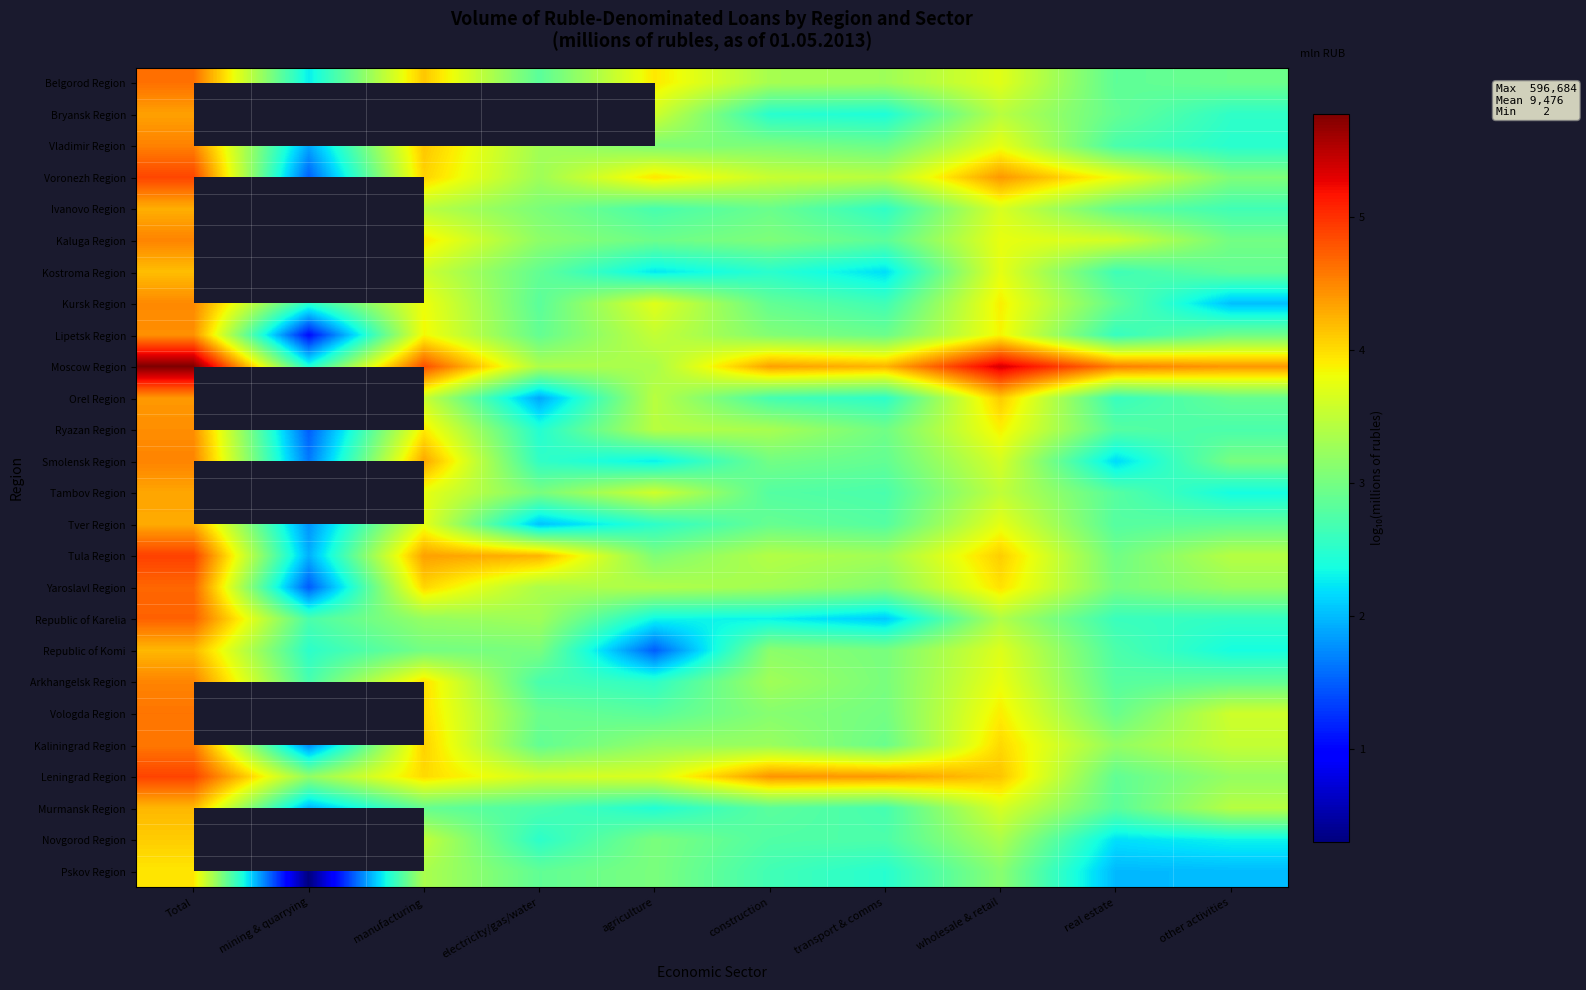

How many data points does each series have?

10